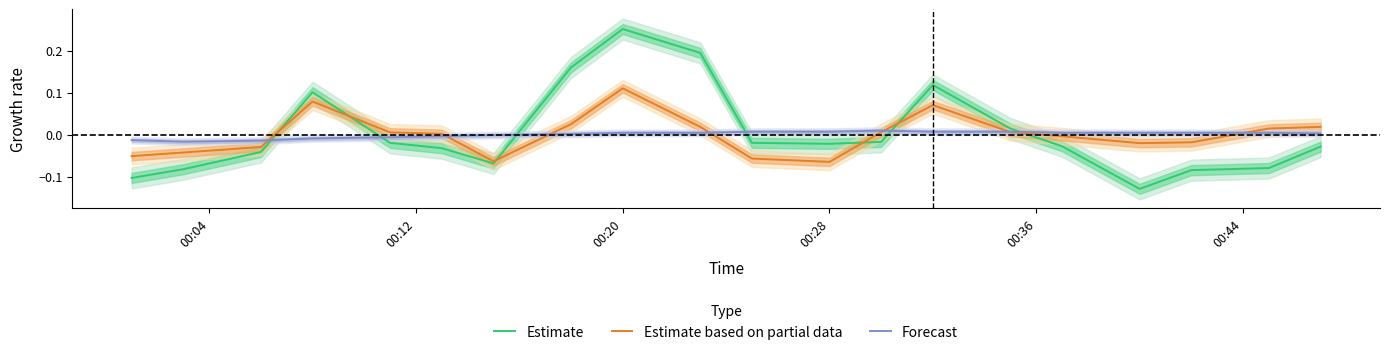

How many data points in Estimate based on partial data are less than 0?

9